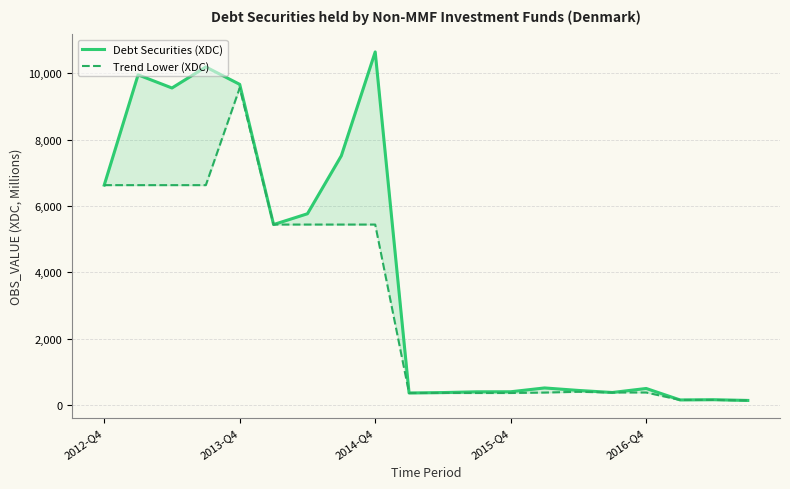

Which series has the widest spread of values?

Debt Securities (XDC)